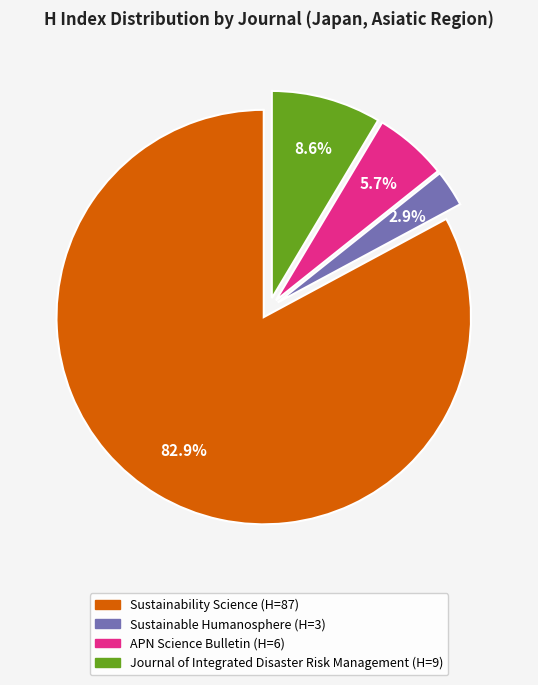

To the nearest percent, what is the difference between the Sustainability Science and Sustainable Humanosphere slice percentages?

80%